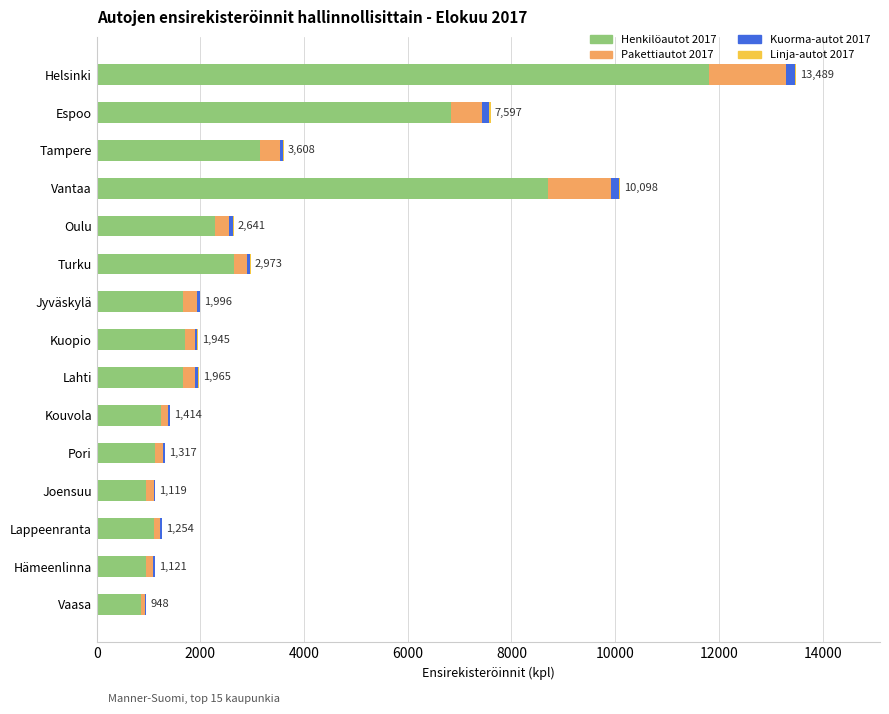

At which category is the sum across all series the highest?

Helsinki